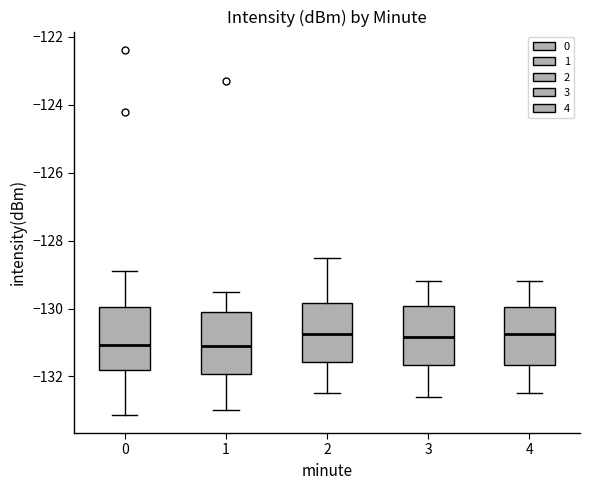

Where is the lower edge of the box at x = 1 on the y-axis? The values are not printed on the chart, so give them approximately, as read against the axis.

-132.0